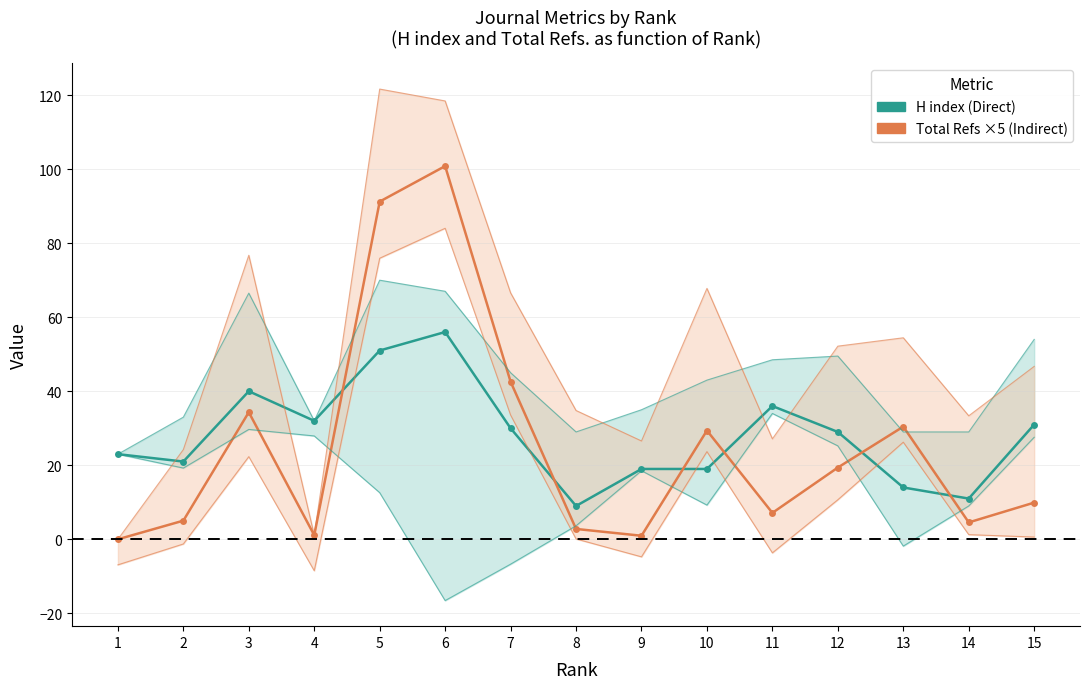

What is the sum of the Total Refs ×5 (Indirect) values at 10 and 3?

63.7